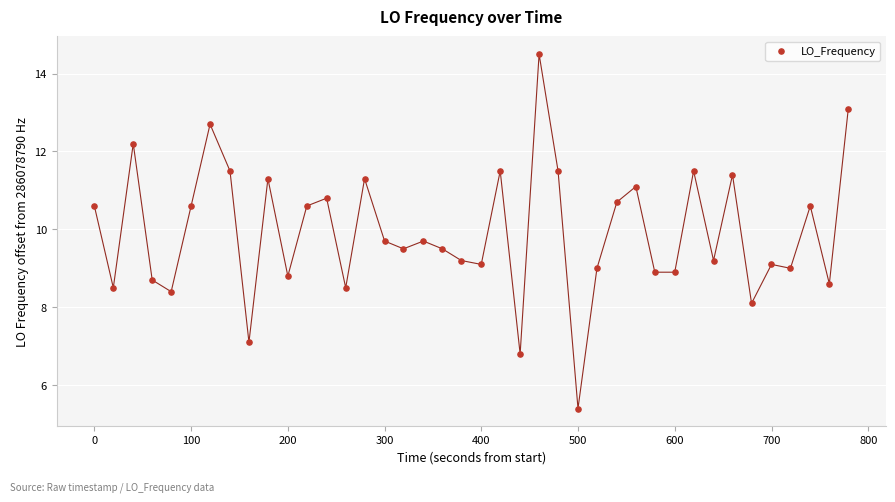

What is the range of Y values (max minus min)?

9.1